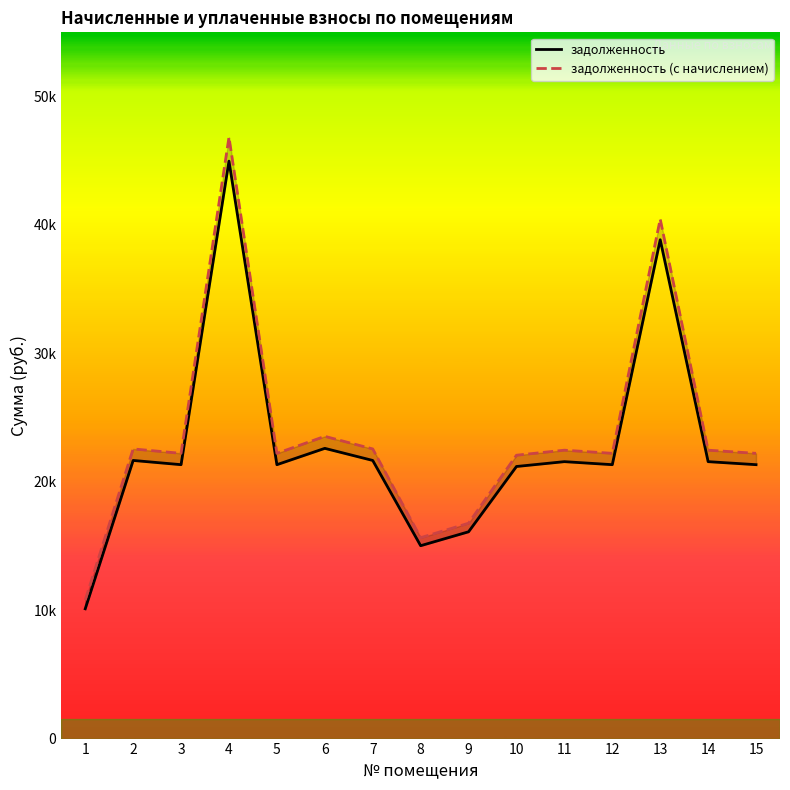

Does the chart have visible grid lines?

No